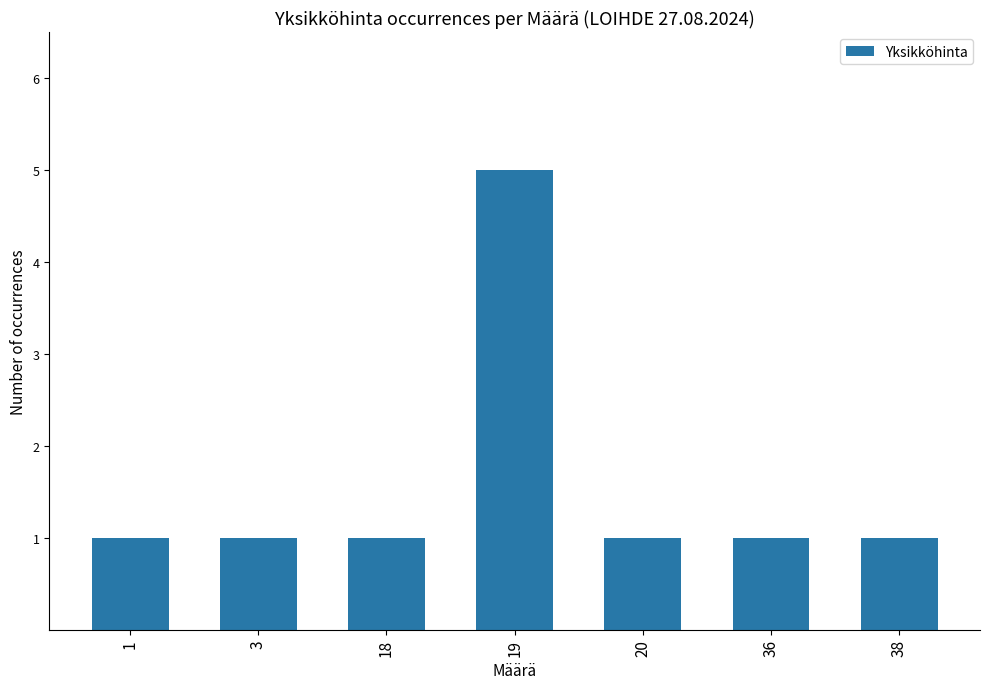

What is the value of the 6th bar from the left?

1